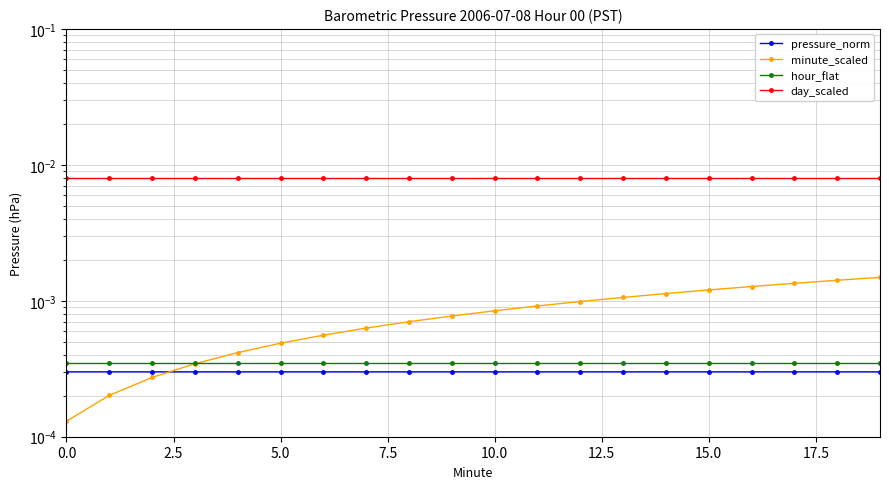

What is the label of the 11th point from the left?

10